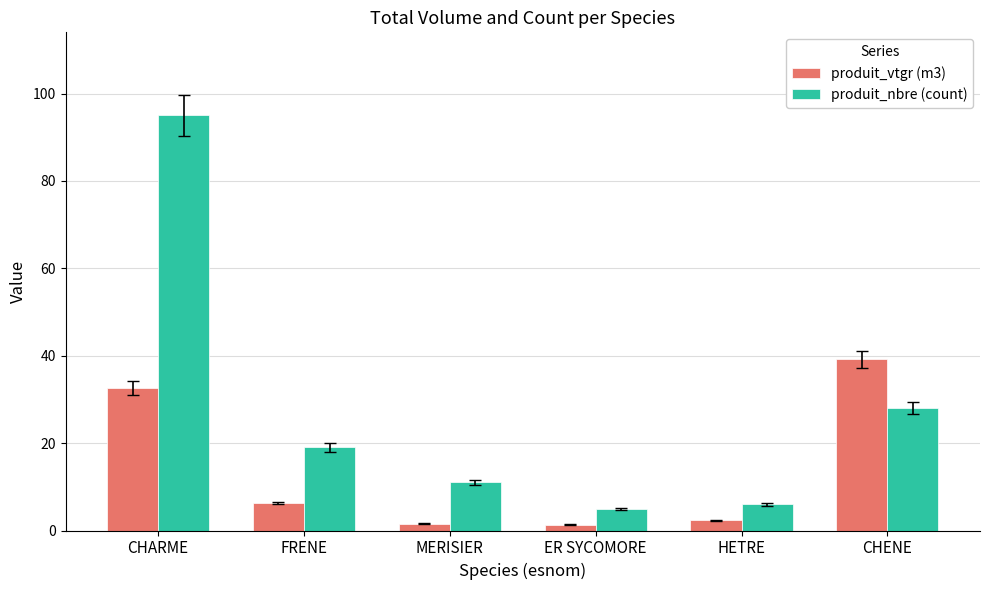

At how many categories does at least one series exceed 93?

1